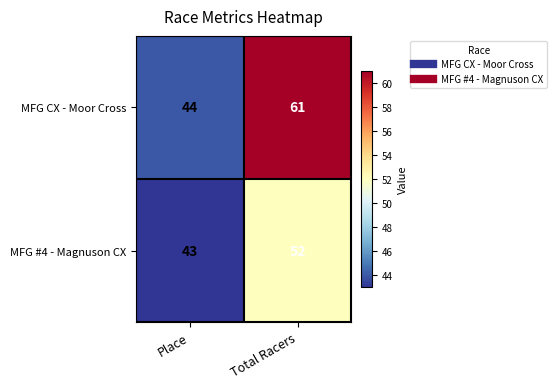

List the series in order of their overall mean, lowest first.

MFG #4 - Magnuson CX, MFG CX - Moor Cross